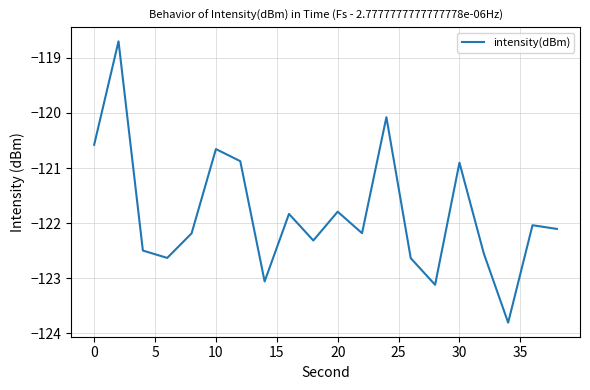

What is the difference between the maximum and minimum values?

5.1